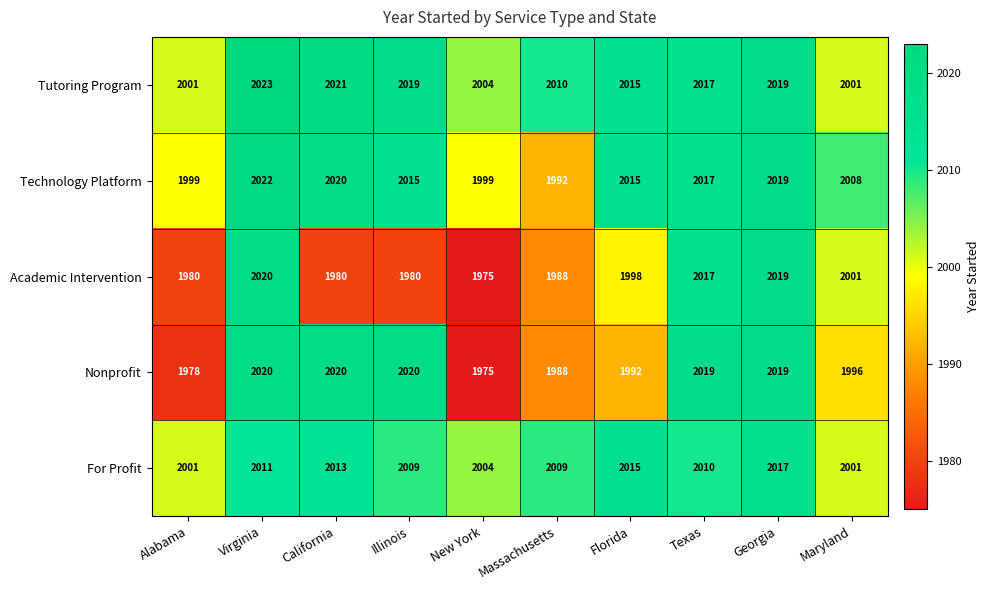

What is the difference between the highest and lowest values at New York?

29